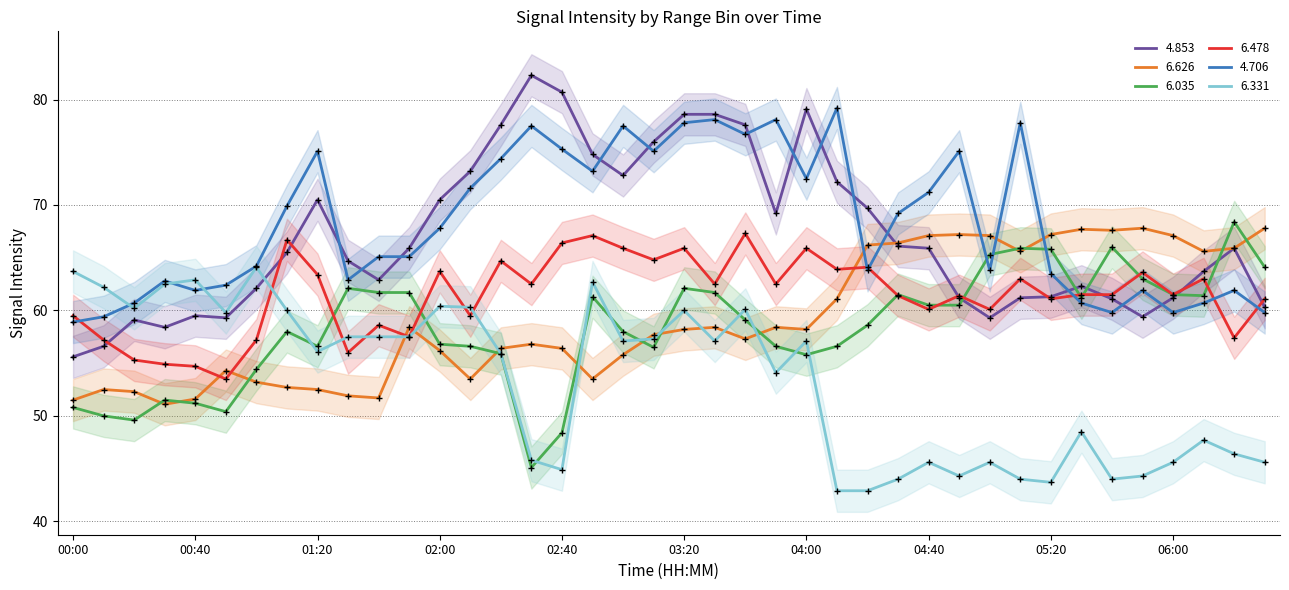

What position from the left is 04:00?

25